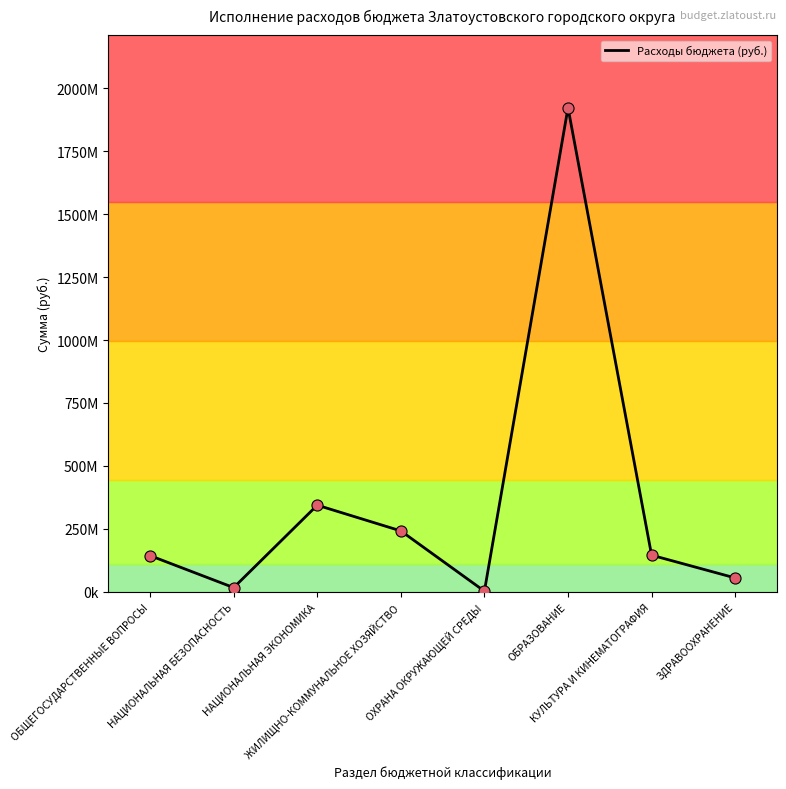

Which has a higher value, ОБЩЕГОСУДАРСТВЕННЫЕ ВОПРОСЫ or ЖИЛИЩНО-КОММУНАЛЬНОЕ ХОЗЯЙСТВО?

ЖИЛИЩНО-КОММУНАЛЬНОЕ ХОЗЯЙСТВО